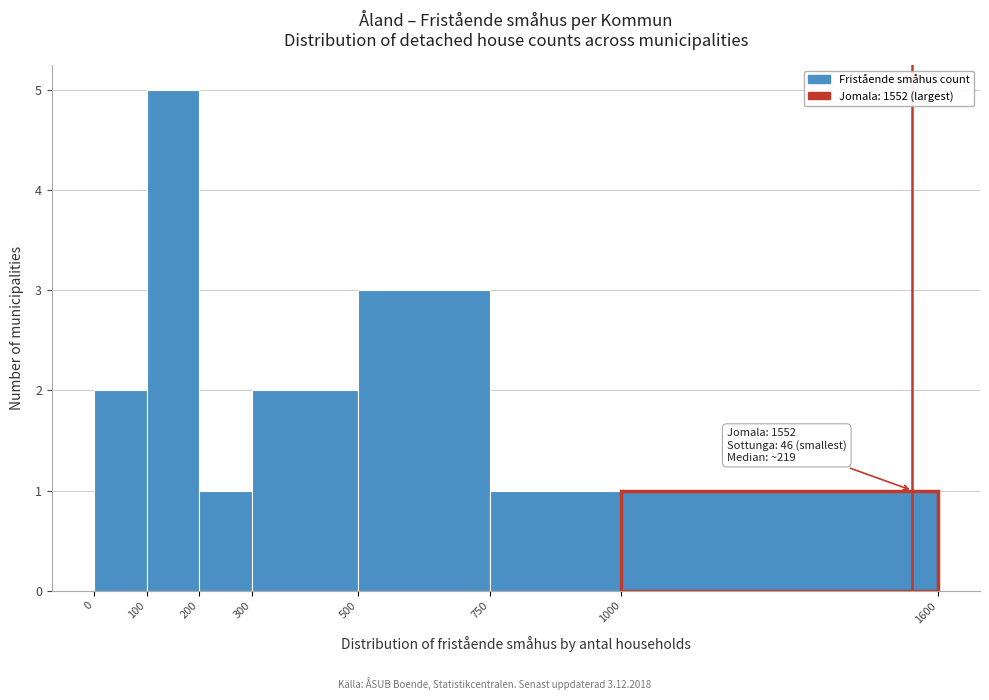

Which range on the x-axis has the tallest bar?

100 to 200